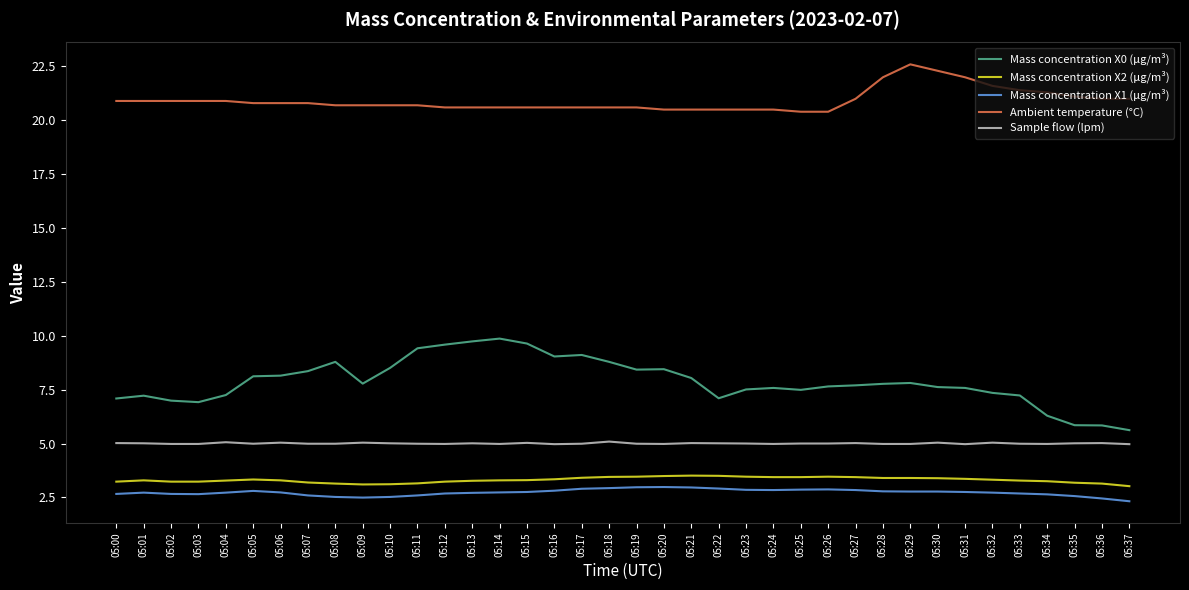

True or false: Mass concentration X0 (μg/m³) has a value of 10.2 at 05:25.

False